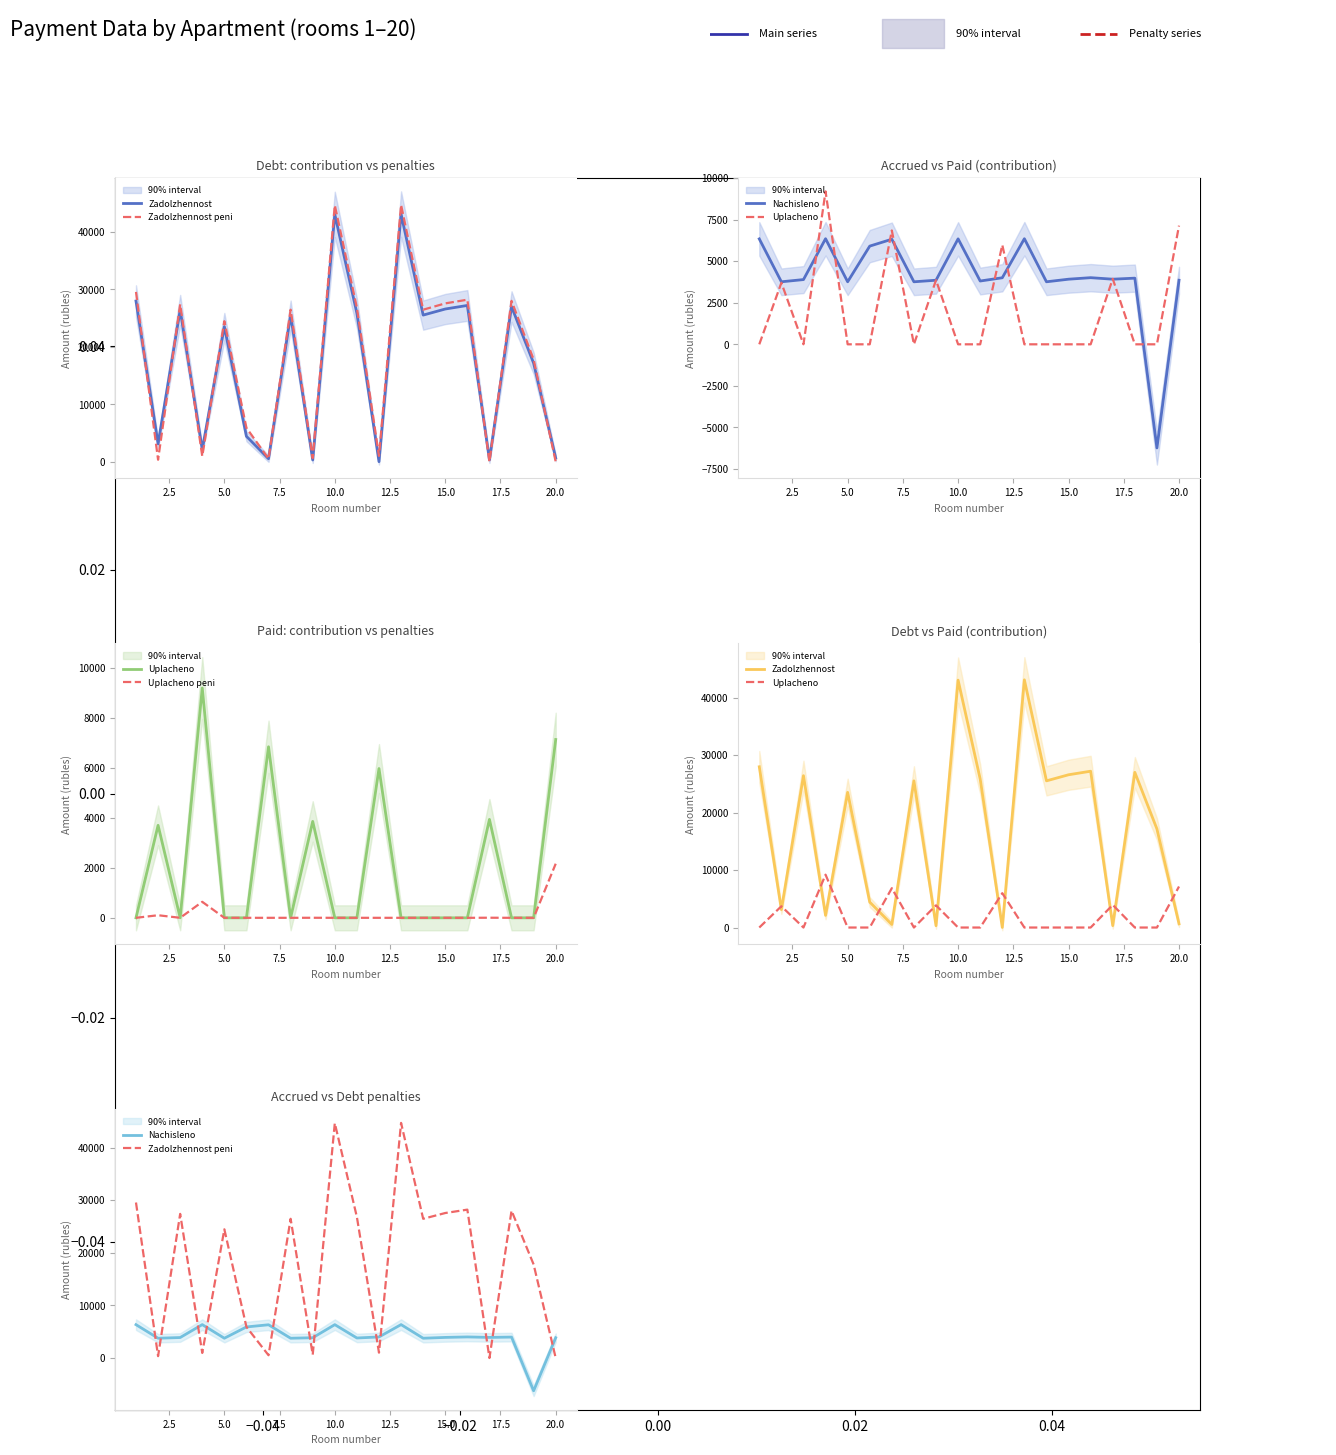

What is the label of the 16th point from the right?

5.0